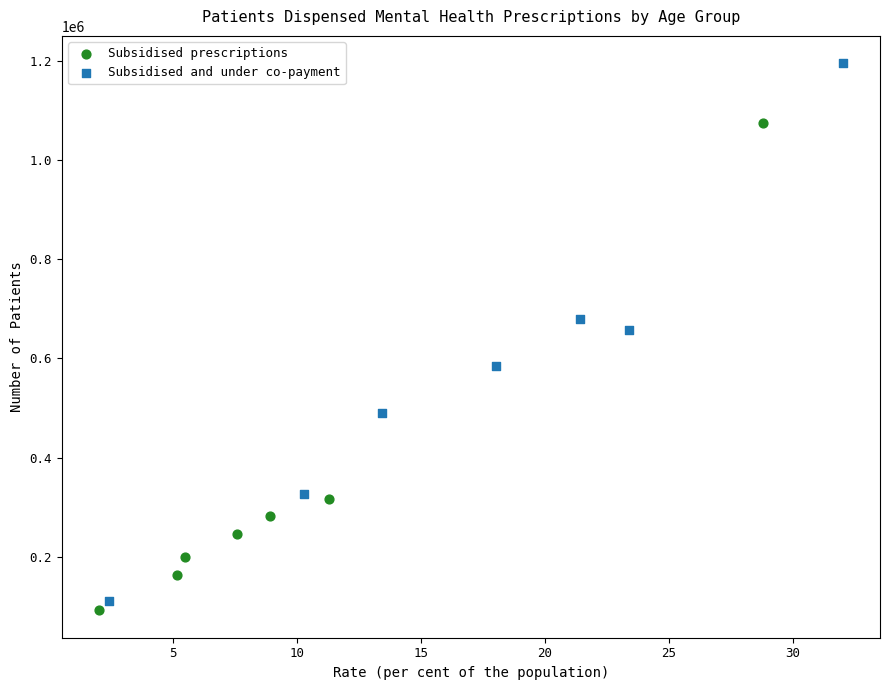

Which series contains the highest Y value?

Subsidised and under co-payment